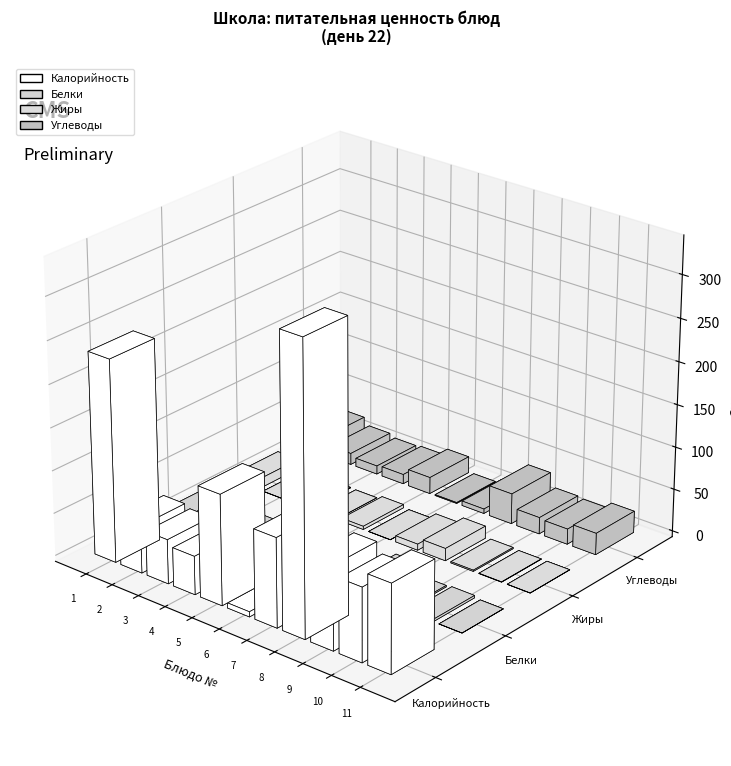

How many values in Жиры are above zero?

10